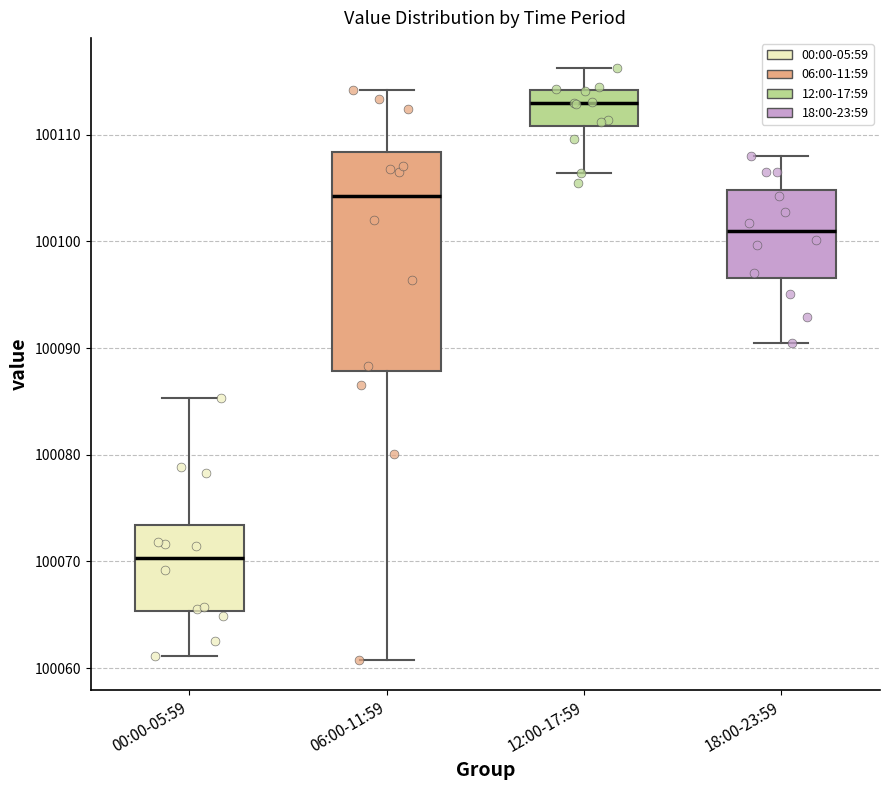

Reading left to right, transcribe this box plot: for each box, give where its median line is, the range the box spans, and where its two whiskers end, as read against the y-axis. The values are not printed on the chart, so give them approximately, as read against the axis.

00:00-05:59: median 100070, box 100065 to 100073, whiskers 100061 to 100085
06:00-11:59: median 100104, box 100088 to 100108, whiskers 100061 to 100114
12:00-17:59: median 100113, box 100111 to 100114, whiskers 100106 to 100116
18:00-23:59: median 100101, box 100097 to 100105, whiskers 100090 to 100108